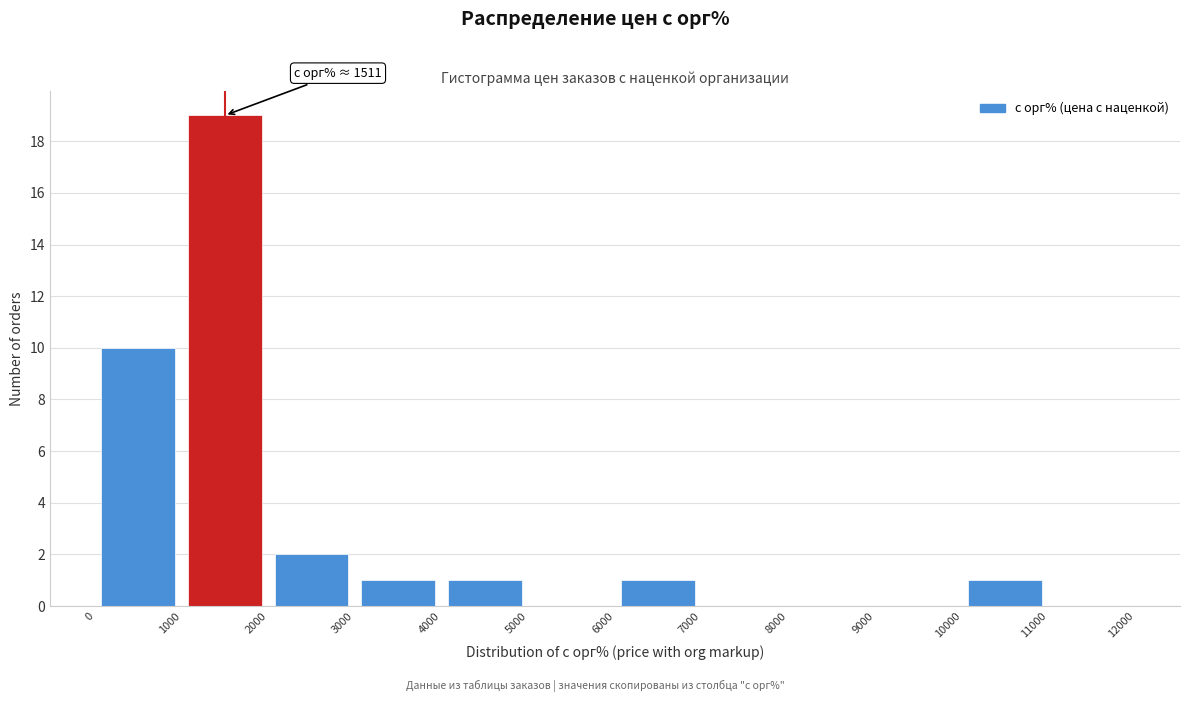

Which range on the x-axis has the tallest bar?

1000 to 2000